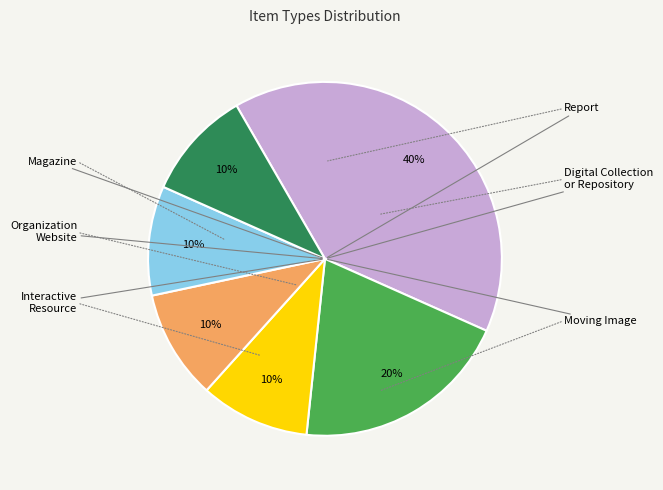

Is there any slice that represents more than half of the pie?

No